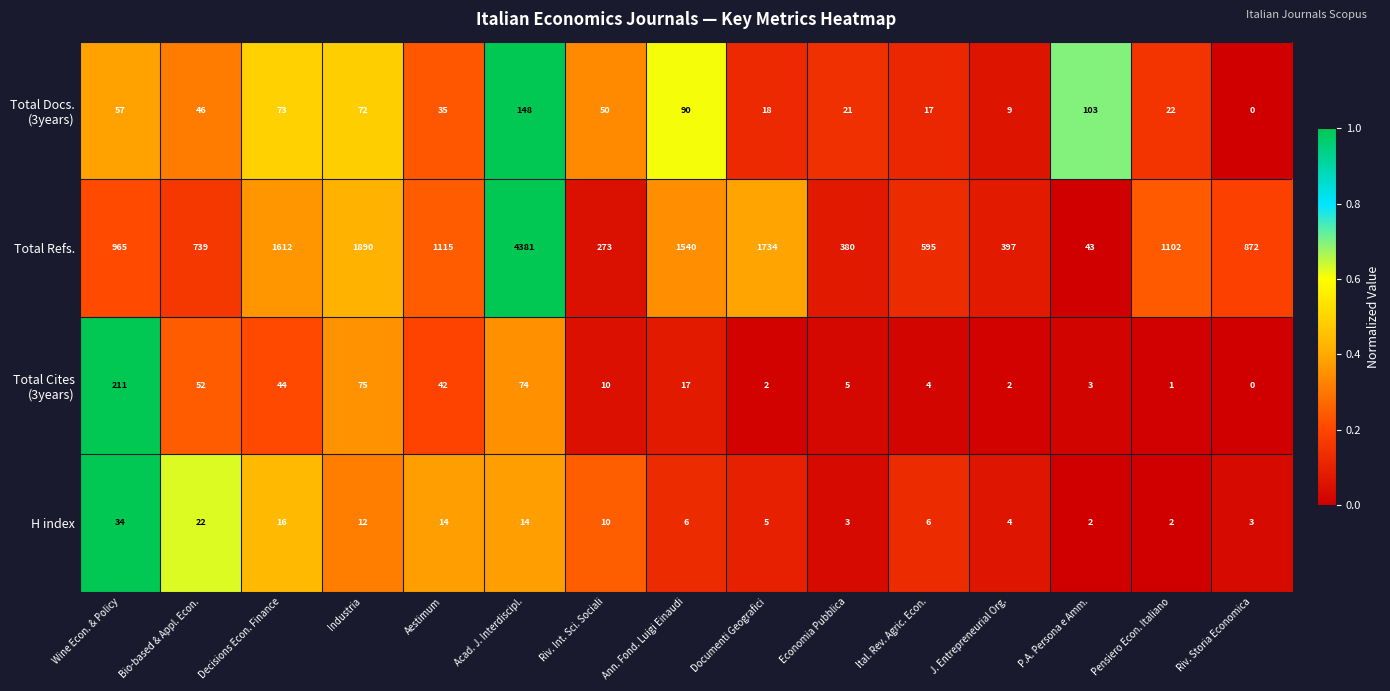

What is the sum of all Total Refs. values?

17638